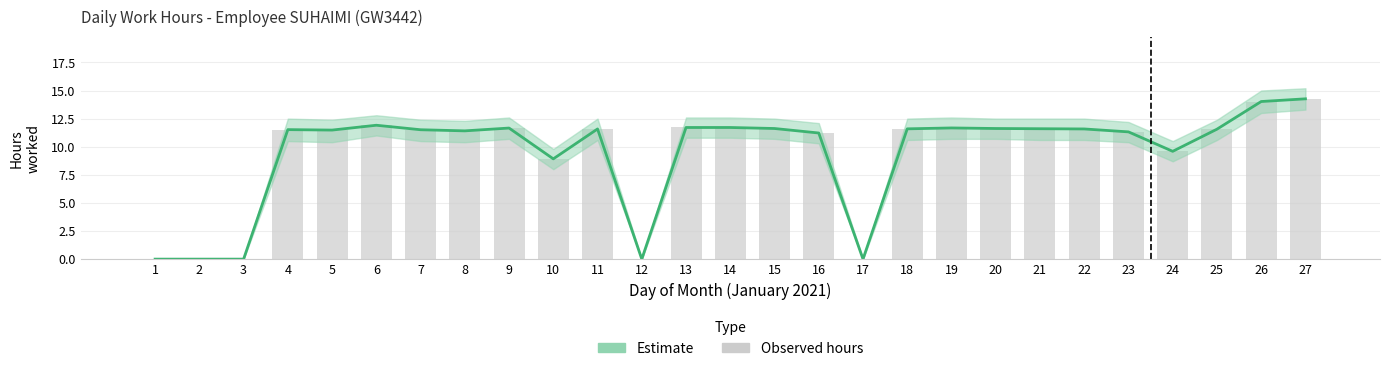

What is the average value?

9.4